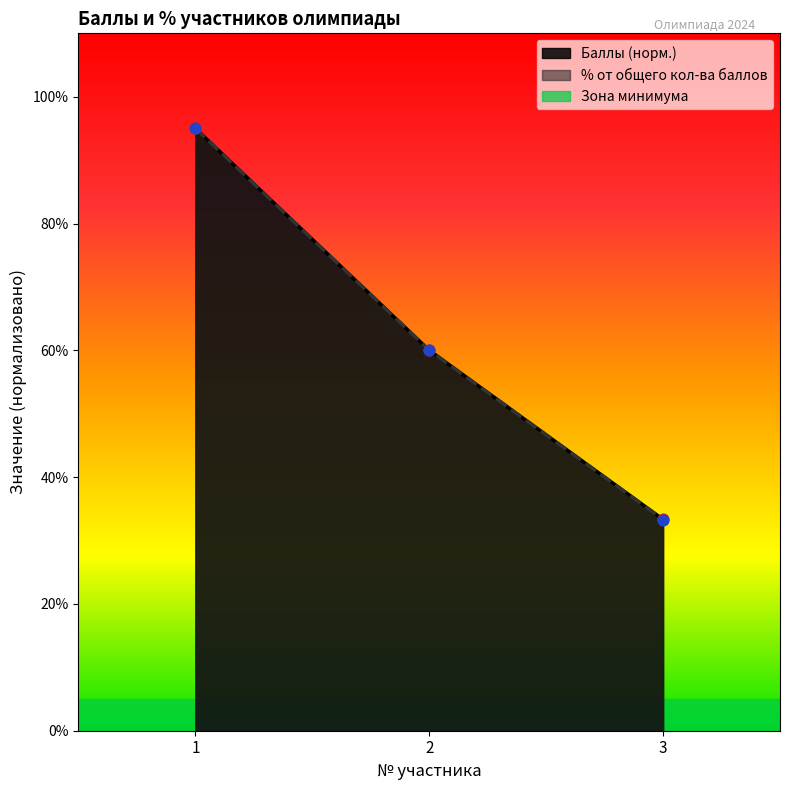

At which category is the sum across all series the highest?

1